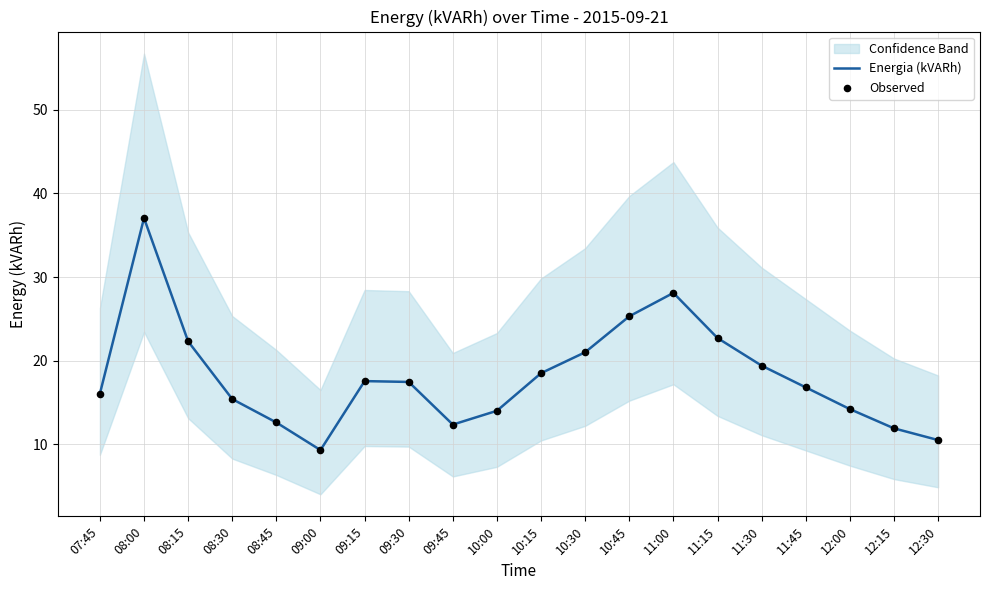

Which series reaches the minimum Y coordinate?

Energia (kVARh)